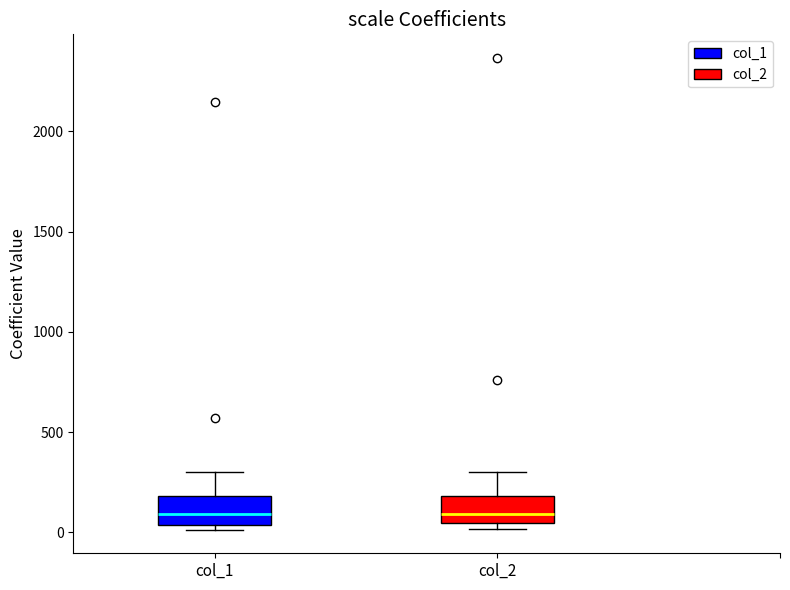

Reading left to right, read every box against the y-axis: the position of its median line, the range the box covers, and the ends of its whiskers. The values are not printed on the chart, so give them approximately, as read against the axis.

col_1: median 100, box 50 to 200, whiskers 0 to 300
col_2: median 100, box 50 to 200, whiskers 0 to 300